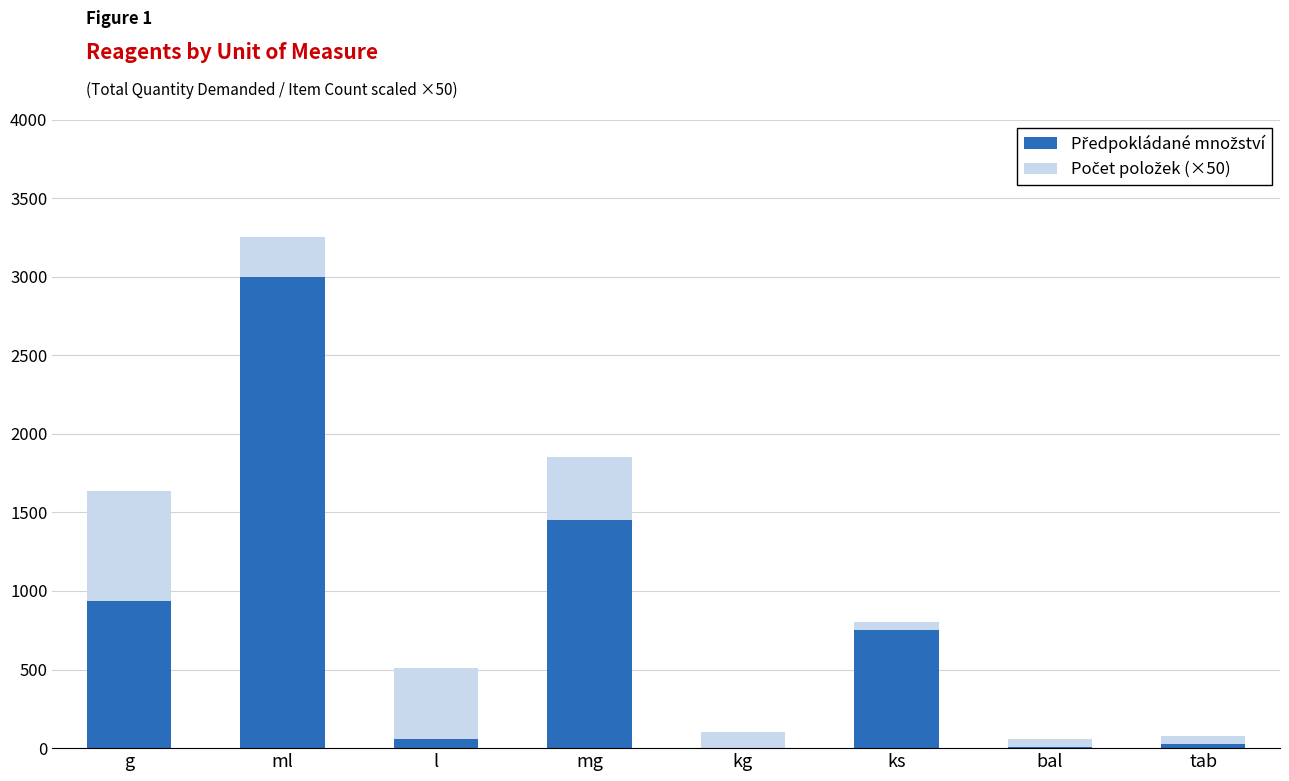

At which category is the sum across all series the highest?

ml